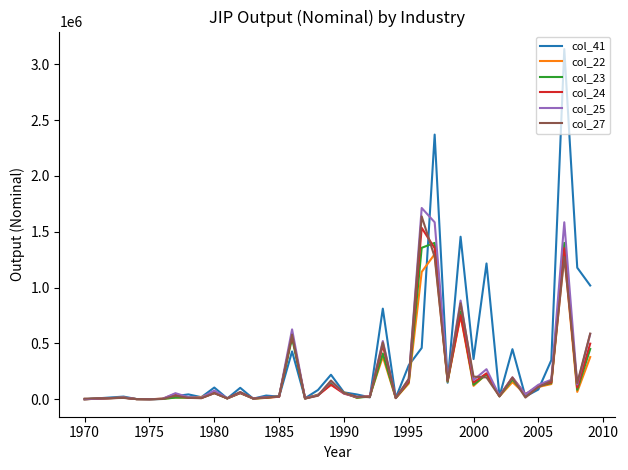

What is the maximum value for col_41?

3136587.6